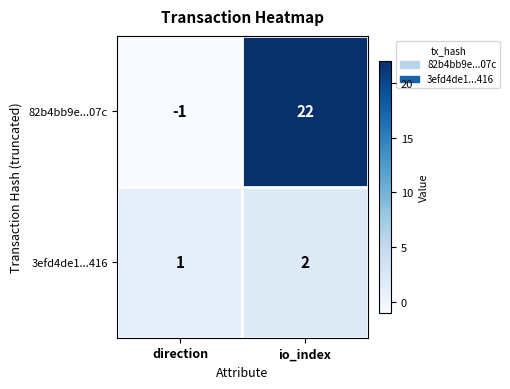

The 82b4bb9e...07c series shows -1 at direction. True or false?

True